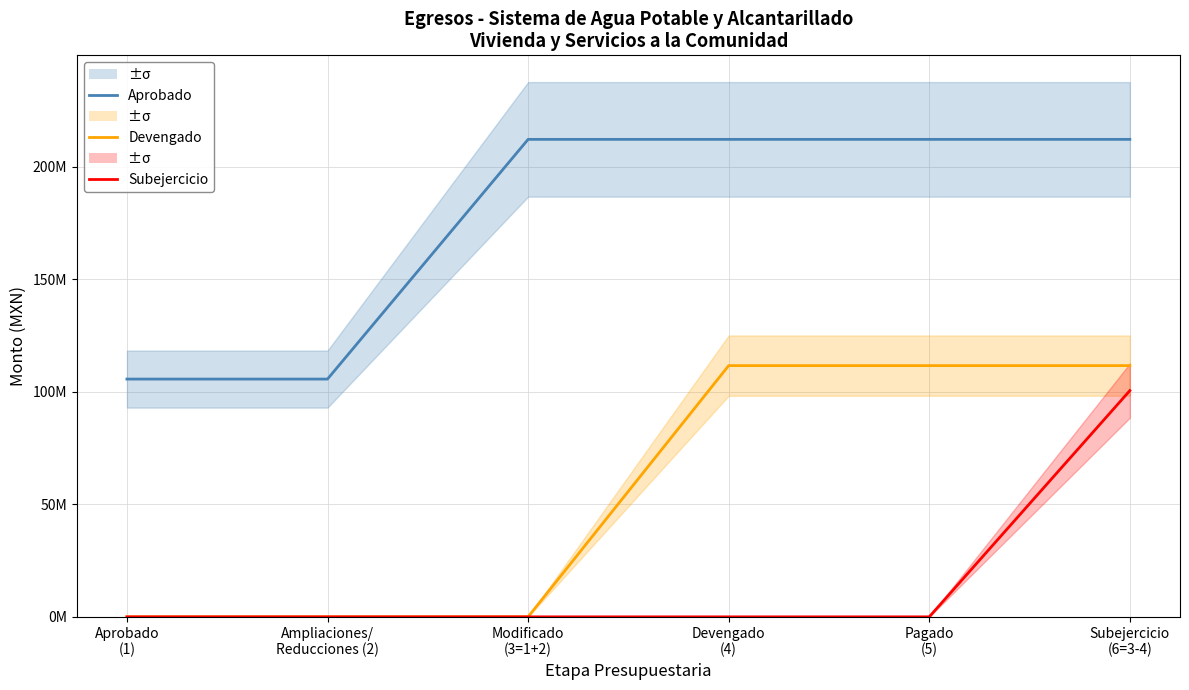

What is the label of the 6th point from the left?

Subejercicio
(6=3-4)